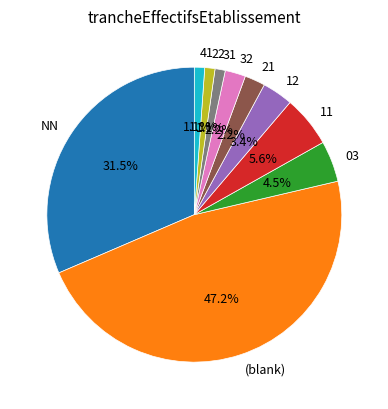

To the nearest percent, what is the average slice percentage?

10%